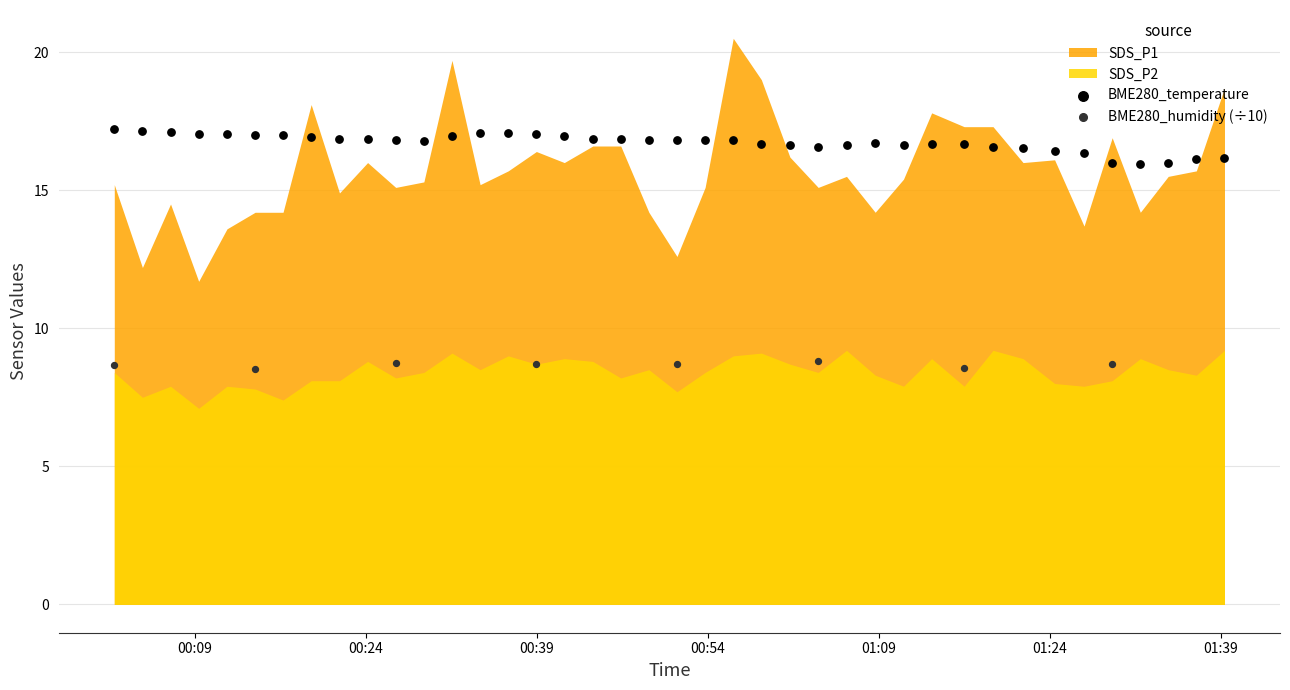

Which series has the largest Y range (max minus min)?

BME280_temperature